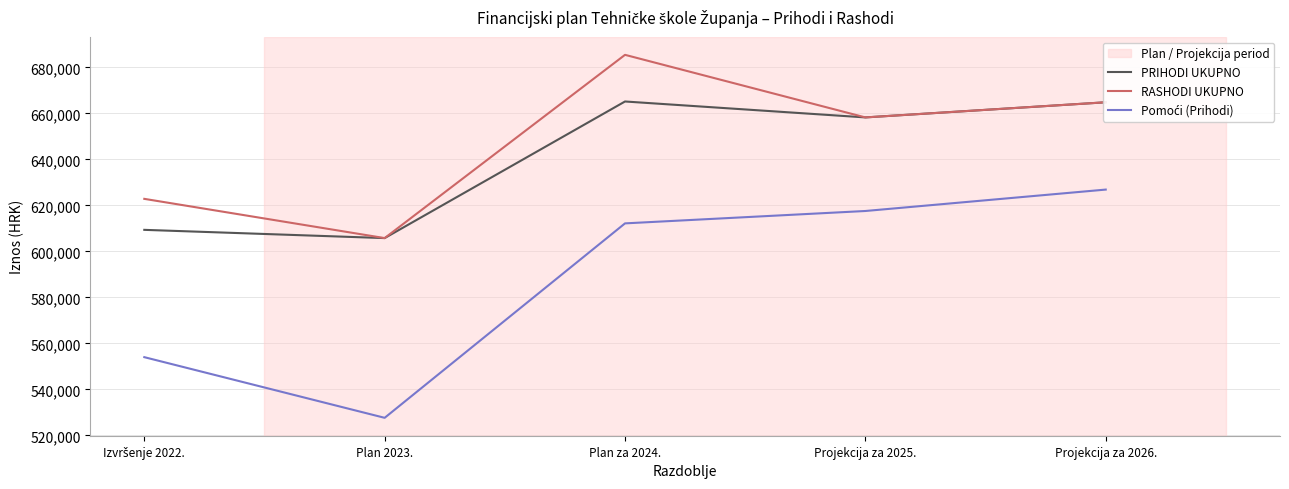

At how many categories does at least one series exceed 537551?

5